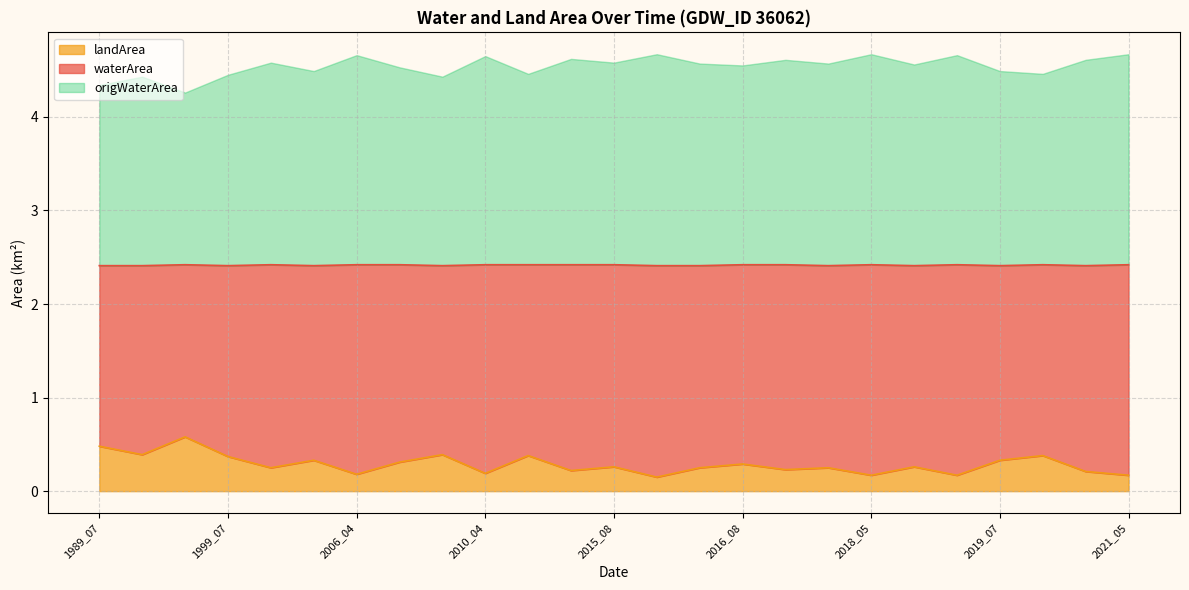

What is the difference between the waterArea values at 2016_04 and 2019_09?

0.2